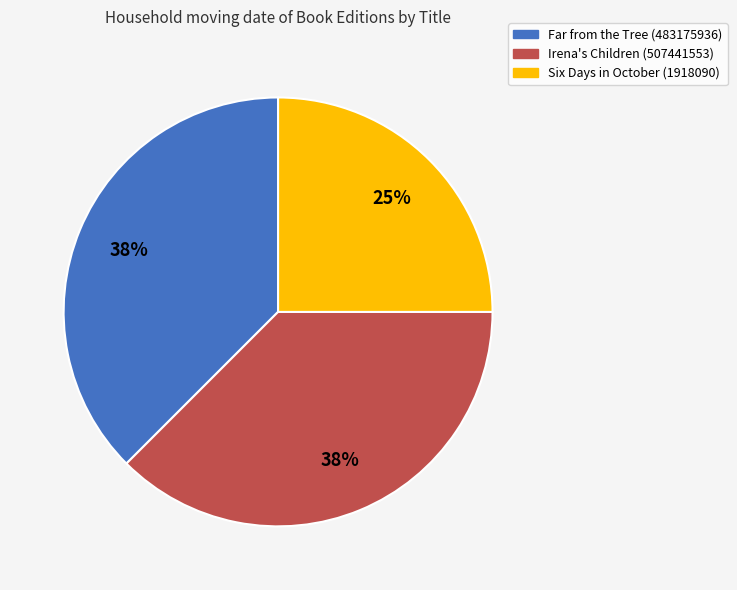

To the nearest percent, what is the average slice percentage?

33%